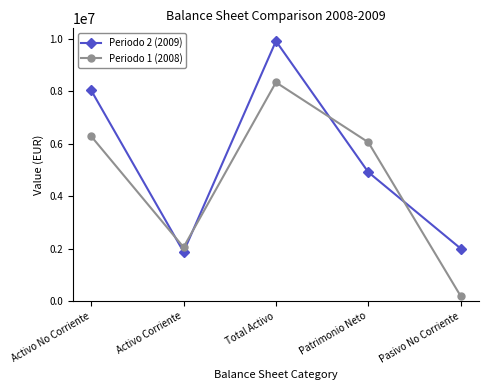

The Periodo 2 (2009) series shows 937411 at Pasivo No Corriente. True or false?

False